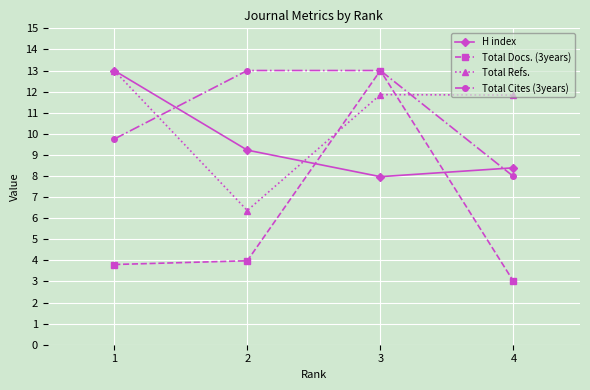

What is the difference between the Total Docs. (3years) values at 1 and 3?

9.2